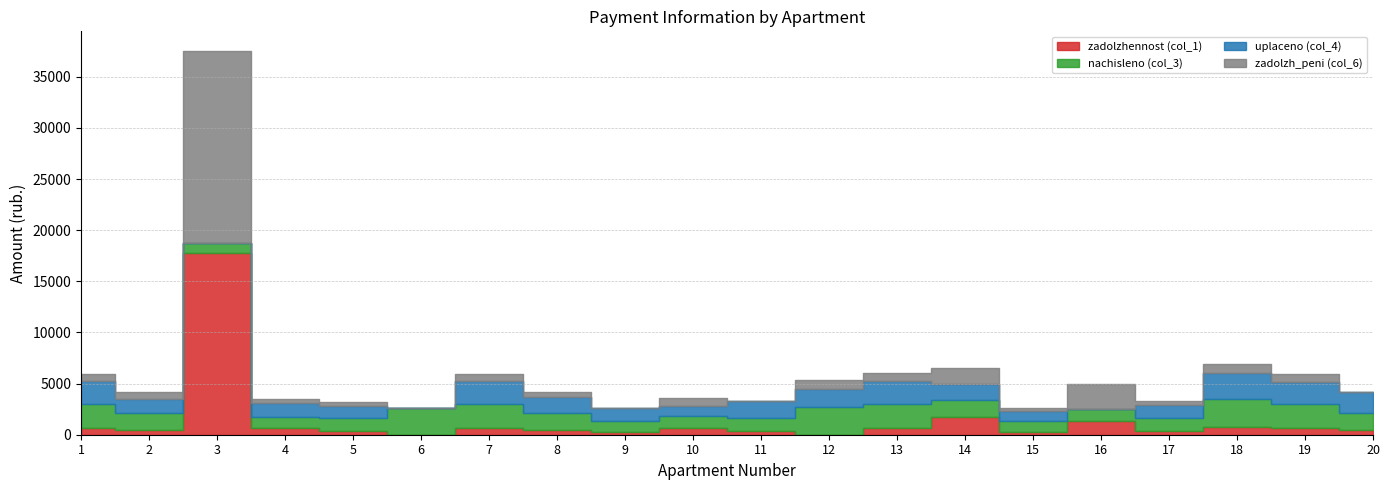

What is the difference between the highest and lowest values at 13?

1610.9